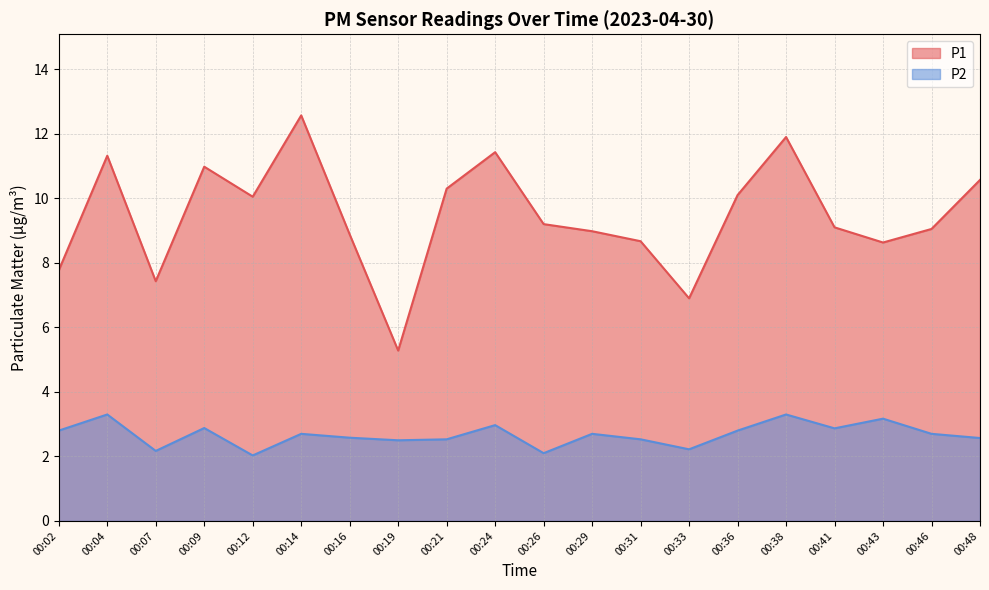

How many lines are shown in the chart?

2